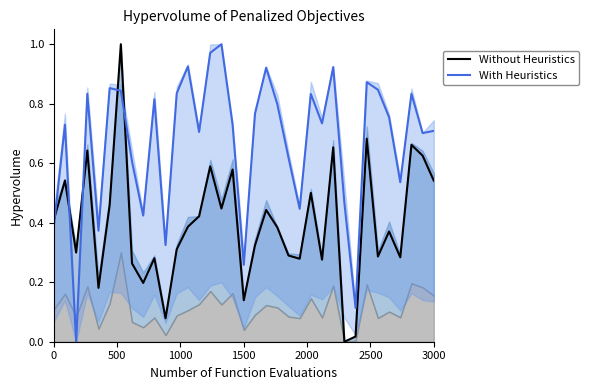

Reading right to left, transcribe all the data shown in this chart.

Without Heuristics: 0.5	0.6	0.7	0.3	0.4	0.3	0.7	0.0	0.0	0.7	0.3	0.5	0.3	0.3	0.4	0.4	0.3	0.1	0.6	0.4	0.6	0.4	0.4	0.3	0.1	0.3	0.2	0.3	1.0	0.5	0.2	0.6	0.3	0.5	0.4
With Heuristics: 0.7	0.7	0.8	0.5	0.8	0.8	0.9	0.1	0.5	0.9	0.7	0.8	0.4	0.6	0.8	0.9	0.8	0.3	0.7	1.0	1.0	0.7	0.9	0.8	0.3	0.8	0.4	0.6	0.8	0.9	0.4	0.8	0.0	0.7	0.4